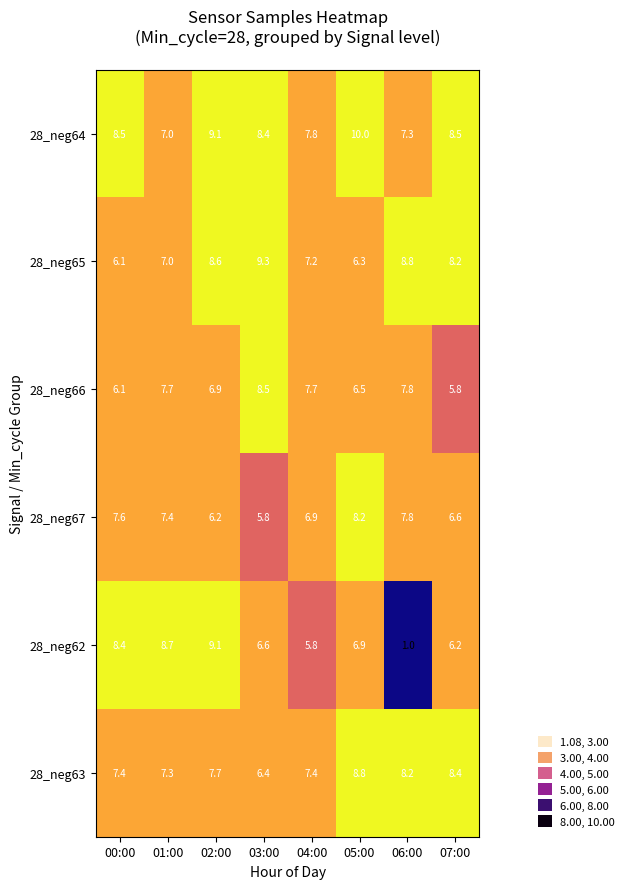

What is the sum of the 28_neg67 values at 05:00 and 06:00?

16.0